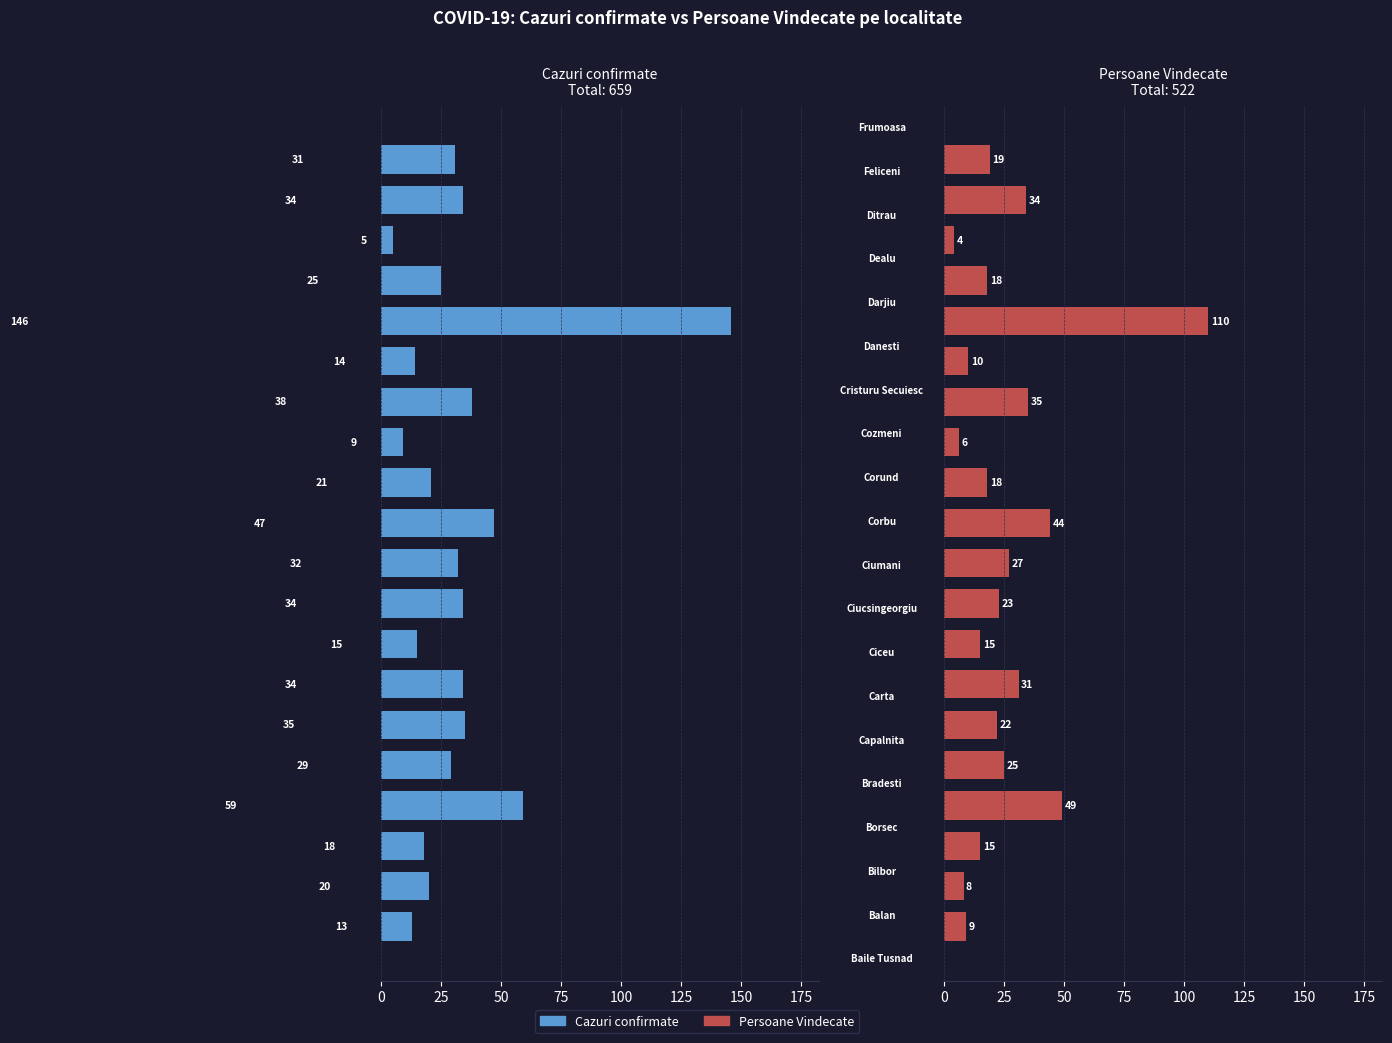

What is the label of the 10th bar from the right?

10